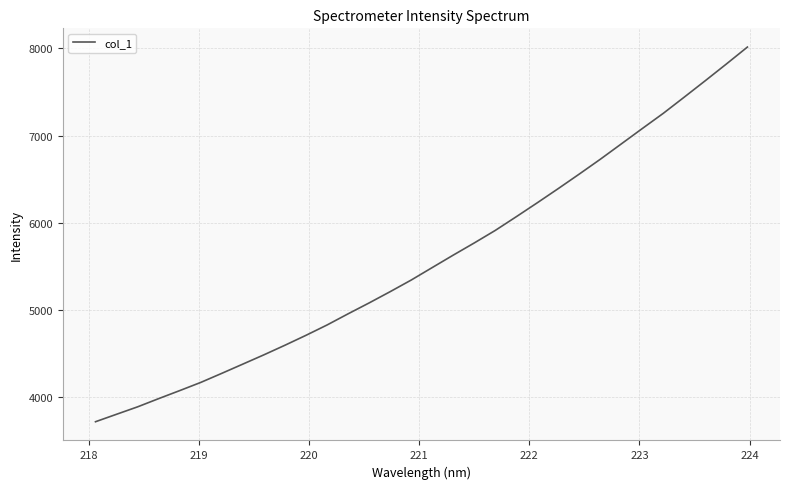

What is the difference between the maximum and minimum values?

4291.5